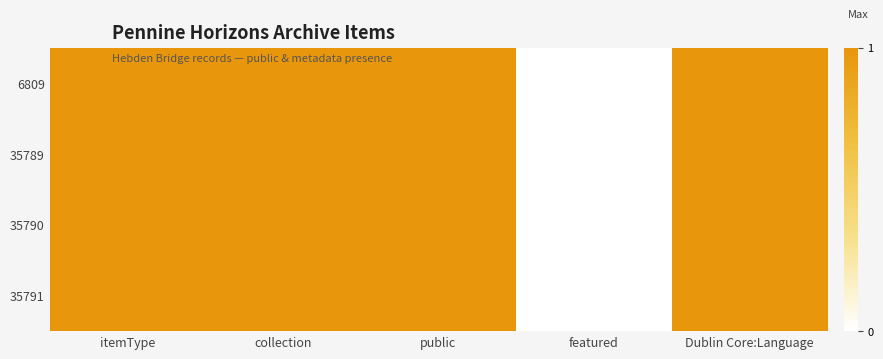

Reading left to right, list all the values displayed in this chart.

6809: itemType=1	collection=1	public=1	featured=0	Dublin Core:Language=1
35789: itemType=1	collection=1	public=1	featured=0	Dublin Core:Language=1
35790: itemType=1	collection=1	public=1	featured=0	Dublin Core:Language=1
35791: itemType=1	collection=1	public=1	featured=0	Dublin Core:Language=1